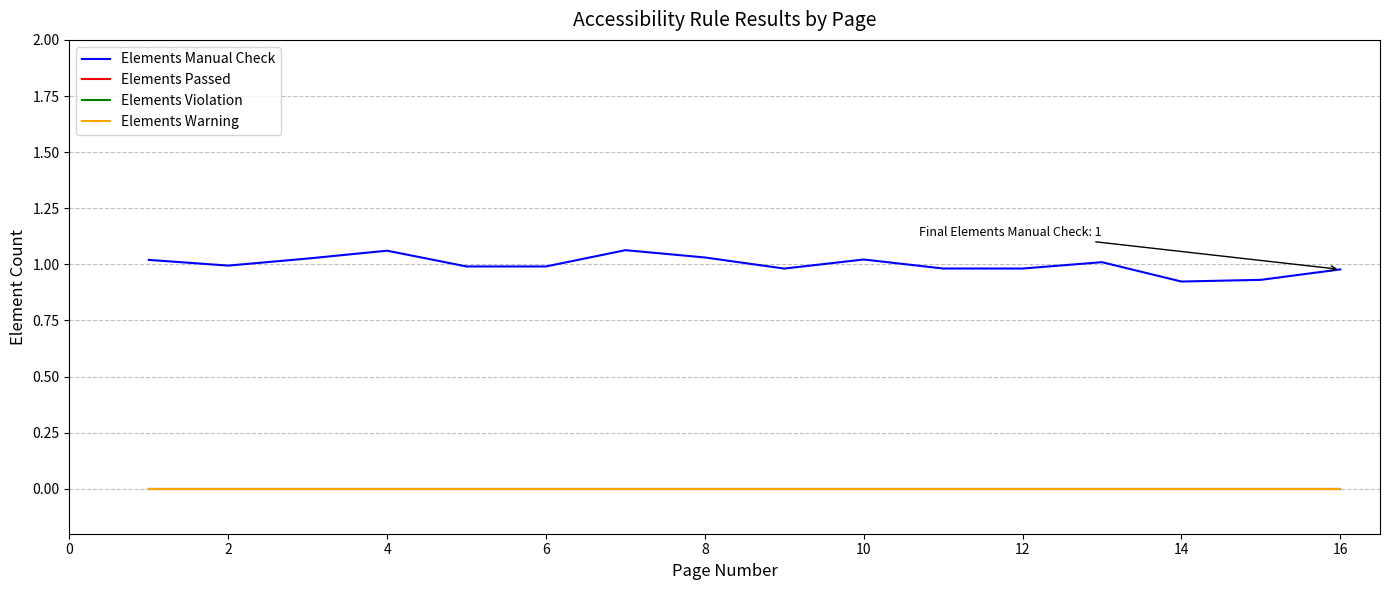

Is this an area chart (filled region under the line)?

No